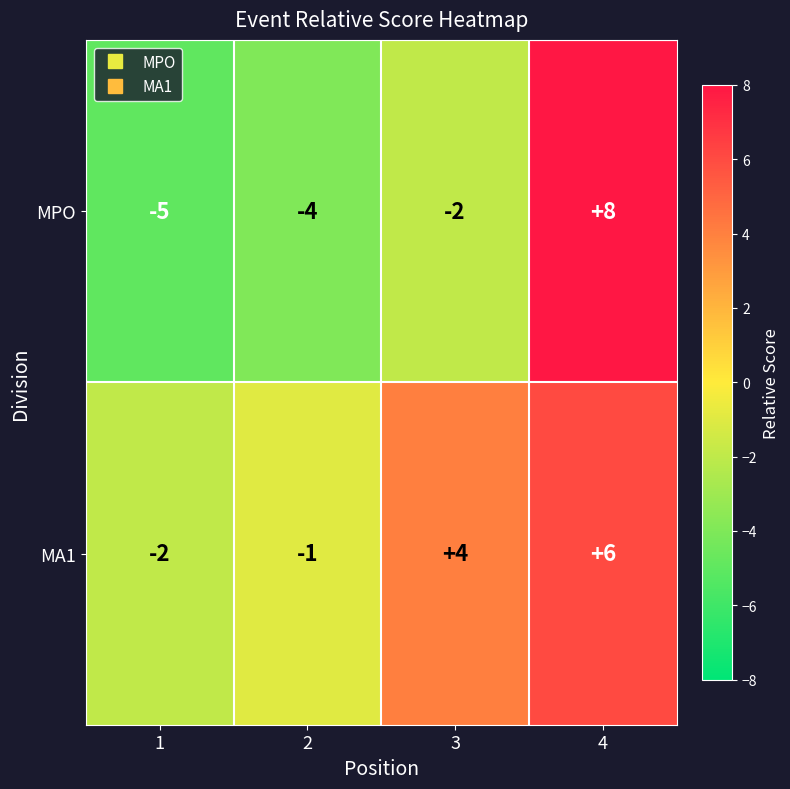

What is the difference between the maximum and second lowest values in the MA1 series?

7